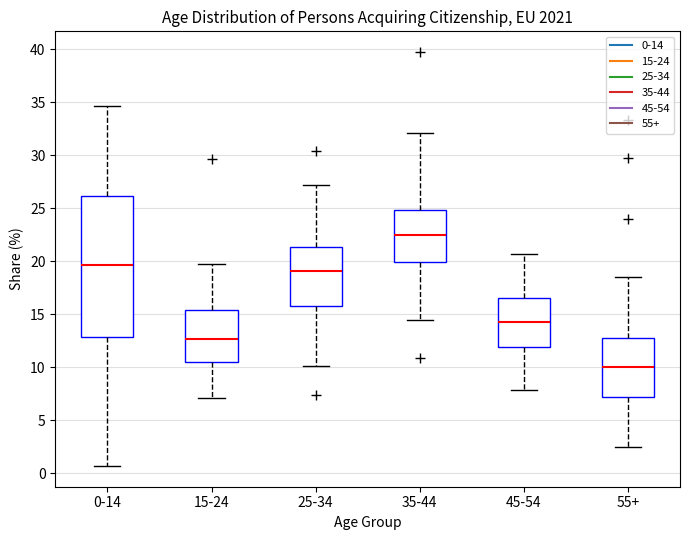

Reading left to right, read every box against the y-axis: the position of its median line, the range the box covers, and the ends of its whiskers. The values are not printed on the chart, so give them approximately, as read against the axis.

0-14: median 19.5, box 13.0 to 26.0, whiskers 0.5 to 34.5
15-24: median 12.5, box 10.5 to 15.5, whiskers 7.0 to 20.0
25-34: median 19.0, box 16.0 to 21.5, whiskers 10.0 to 27.0
35-44: median 22.5, box 20.0 to 25.0, whiskers 14.5 to 32.0
45-54: median 14.0, box 12.0 to 16.5, whiskers 8.0 to 20.5
55+: median 10.0, box 7.0 to 13.0, whiskers 2.5 to 18.5